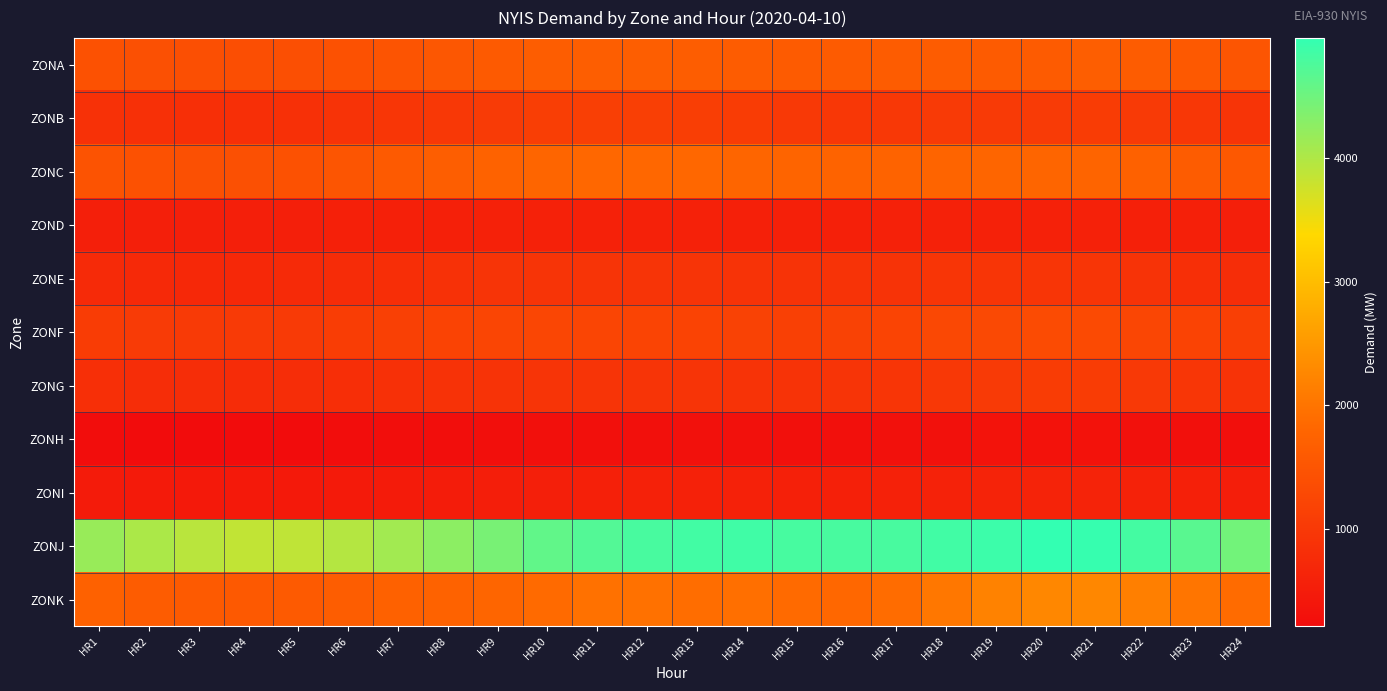

Reading right to left, what are all the values shown in this chart?

ZONA: HR24=1503	HR23=1571	HR22=1631	HR21=1661	HR20=1618	HR19=1621	HR18=1630	HR17=1628	HR16=1622	HR15=1618	HR14=1631	HR13=1659	HR12=1663	HR11=1666	HR10=1643	HR9=1603	HR8=1547	HR7=1483	HR6=1428	HR5=1399	HR4=1390	HR3=1395	HR2=1414	HR1=1443
ZONB: HR24=923	HR23=973	HR22=1028	HR21=1063	HR20=1043	HR19=1031	HR18=1025	HR17=985	HR16=974	HR15=1005	HR14=1057	HR13=1099	HR12=1114	HR11=1113	HR10=1085	HR9=1040	HR8=995	HR7=947	HR6=888	HR5=846	HR4=835	HR3=838	HR2=853	HR1=878
ZONC: HR24=1564	HR23=1637	HR22=1717	HR21=1779	HR20=1792	HR19=1793	HR18=1780	HR17=1746	HR16=1748	HR15=1766	HR14=1796	HR13=1814	HR12=1814	HR11=1810	HR10=1781	HR9=1736	HR8=1669	HR7=1588	HR6=1497	HR5=1440	HR4=1418	HR3=1426	HR2=1442	HR1=1469
ZOND: HR24=553	HR23=558	HR22=570	HR21=582	HR20=578	HR19=577	HR18=576	HR17=574	HR16=568	HR15=567	HR14=569	HR13=572	HR12=577	HR11=577	HR10=576	HR9=575	HR8=569	HR7=562	HR6=554	HR5=546	HR4=541	HR3=540	HR2=541	HR1=541
ZONE: HR24=797	HR23=840	HR22=888	HR21=937	HR20=933	HR19=933	HR18=937	HR17=906	HR16=894	HR15=896	HR14=901	HR13=919	HR12=910	HR11=909	HR10=914	HR9=908	HR8=863	HR7=815	HR6=775	HR5=733	HR4=711	HR3=710	HR2=719	HR1=739
ZONF: HR24=1109	HR23=1177	HR22=1244	HR21=1306	HR20=1316	HR19=1297	HR18=1271	HR17=1207	HR16=1170	HR15=1136	HR14=1170	HR13=1185	HR12=1199	HR11=1215	HR10=1237	HR9=1217	HR8=1193	HR7=1139	HR6=1081	HR5=1036	HR4=1020	HR3=1024	HR2=1039	HR1=1068
ZONG: HR24=900	HR23=959	HR22=1013	HR21=1060	HR20=1062	HR19=1032	HR18=983	HR17=929	HR16=914	HR15=899	HR14=892	HR13=915	HR12=915	HR11=915	HR10=921	HR9=904	HR8=883	HR7=858	HR6=817	HR5=787	HR4=778	HR3=787	HR2=804	HR1=840
ZONH: HR24=264	HR23=283	HR22=302	HR21=314	HR20=320	HR19=321	HR18=311	HR17=293	HR16=283	HR15=285	HR14=295	HR13=296	HR12=292	HR11=287	HR10=282	HR9=262	HR8=250	HR7=237	HR6=224	HR5=211	HR4=209	HR3=209	HR2=214	HR1=220
ZONI: HR24=529	HR23=564	HR22=592	HR21=614	HR20=620	HR19=610	HR18=594	HR17=577	HR16=564	HR15=568	HR14=585	HR13=586	HR12=578	HR11=569	HR10=552	HR9=528	HR8=499	HR7=485	HR6=460	HR5=446	HR4=439	HR3=448	HR2=462	HR1=481
ZONJ: HR24=4470	HR23=4667	HR22=4831	HR21=4939	HR20=4971	HR19=4896	HR18=4857	HR17=4801	HR16=4802	HR15=4811	HR14=4865	HR13=4850	HR12=4797	HR11=4717	HR10=4602	HR9=4423	HR8=4266	HR7=4102	HR6=3960	HR5=3876	HR4=3862	HR3=3924	HR2=4030	HR1=4180
ZONK: HR24=1878	HR23=2020	HR22=2152	HR21=2260	HR20=2263	HR19=2186	HR18=2043	HR17=1892	HR16=1813	HR15=1860	HR14=1922	HR13=1904	HR12=1962	HR11=1955	HR10=1858	HR9=1787	HR8=1743	HR7=1712	HR6=1654	HR5=1588	HR4=1568	HR3=1591	HR2=1637	HR1=1715